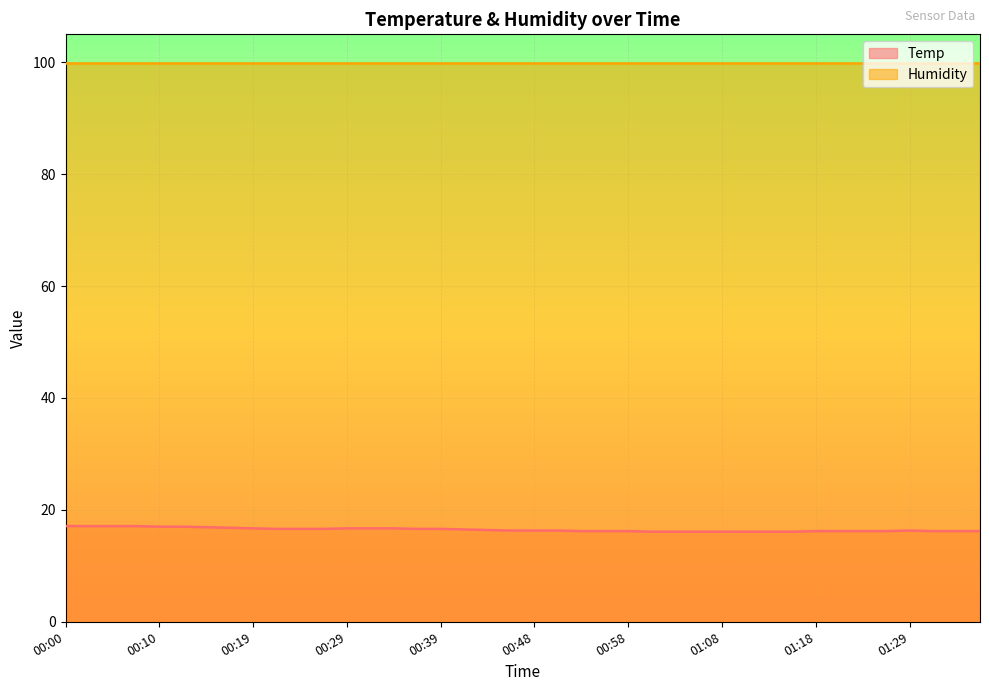

What is the minimum value shown in the chart?

16.1